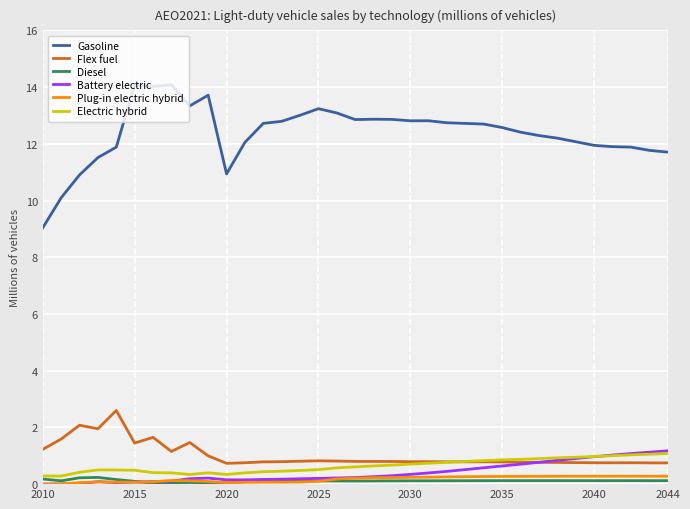

Which series has the largest range (max minus min)?

Gasoline